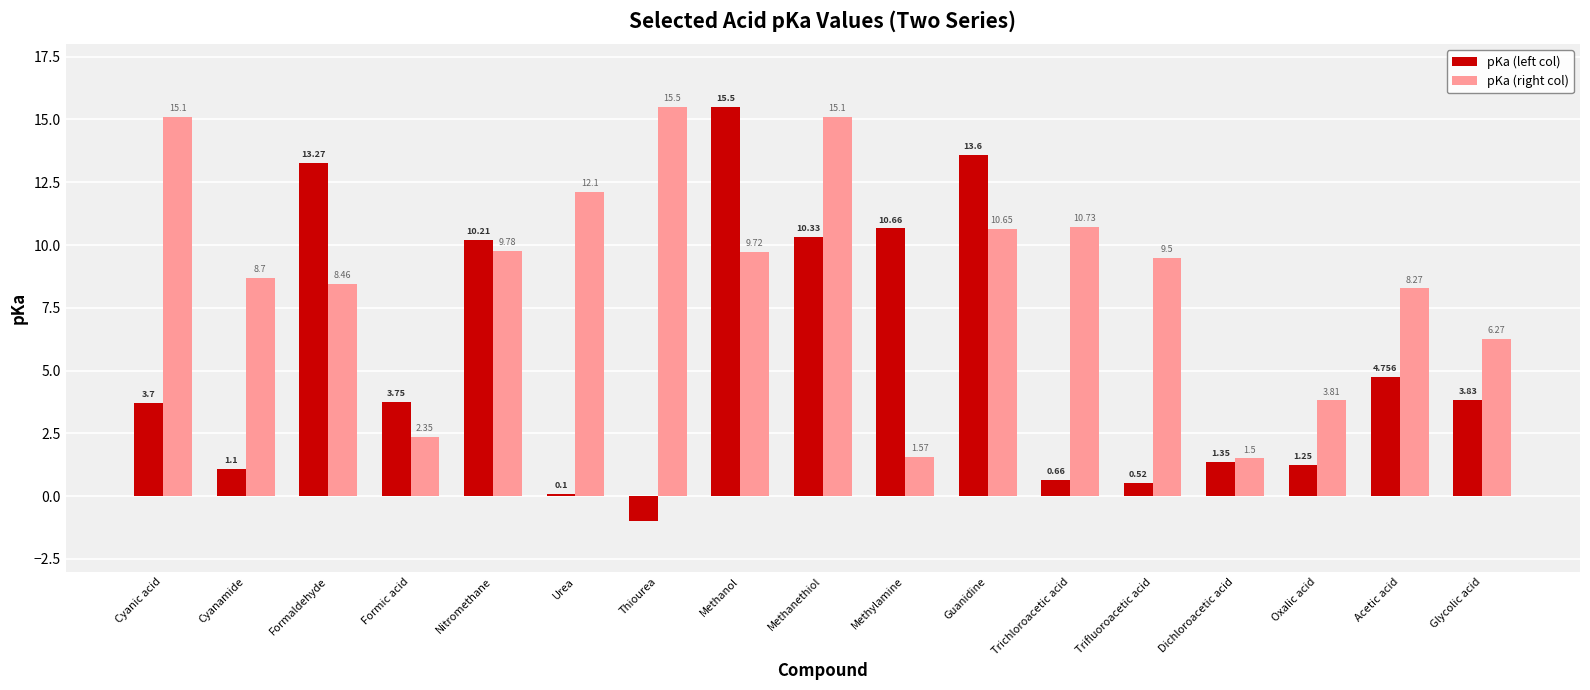

True or false: pKa (right col) has a value of 3.8 at Urea.

False